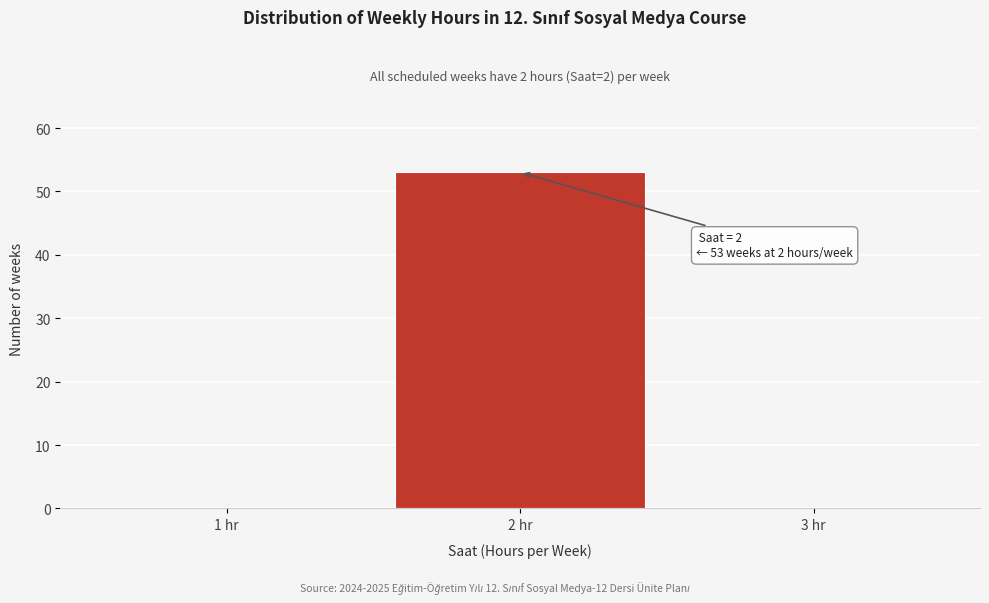

Which range on the x-axis has the tallest bar?

1.5 to 2.5